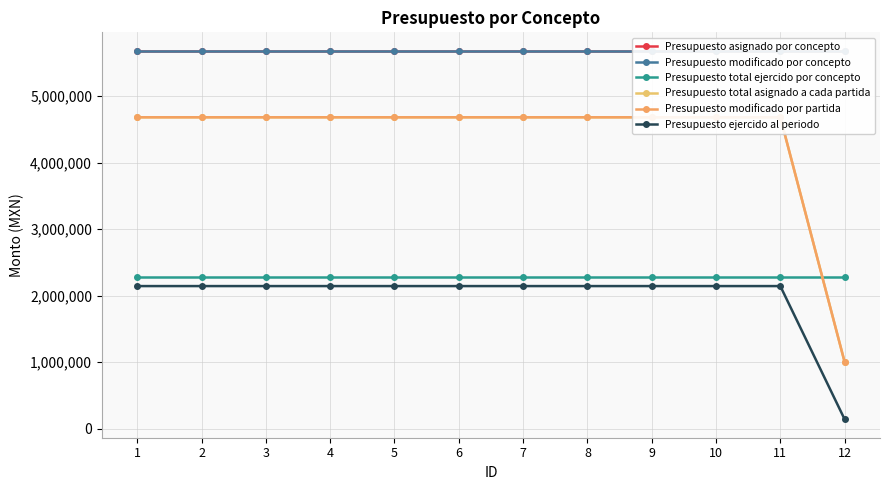

What value does the Presupuesto asignado por concepto series have at 11?

5680000